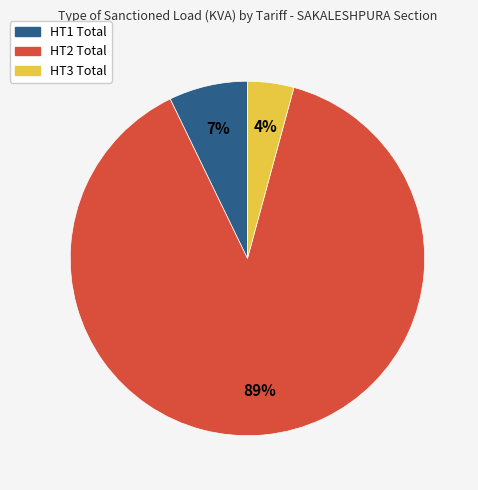

Which has a higher value, HT3 Total or HT1 Total?

HT1 Total